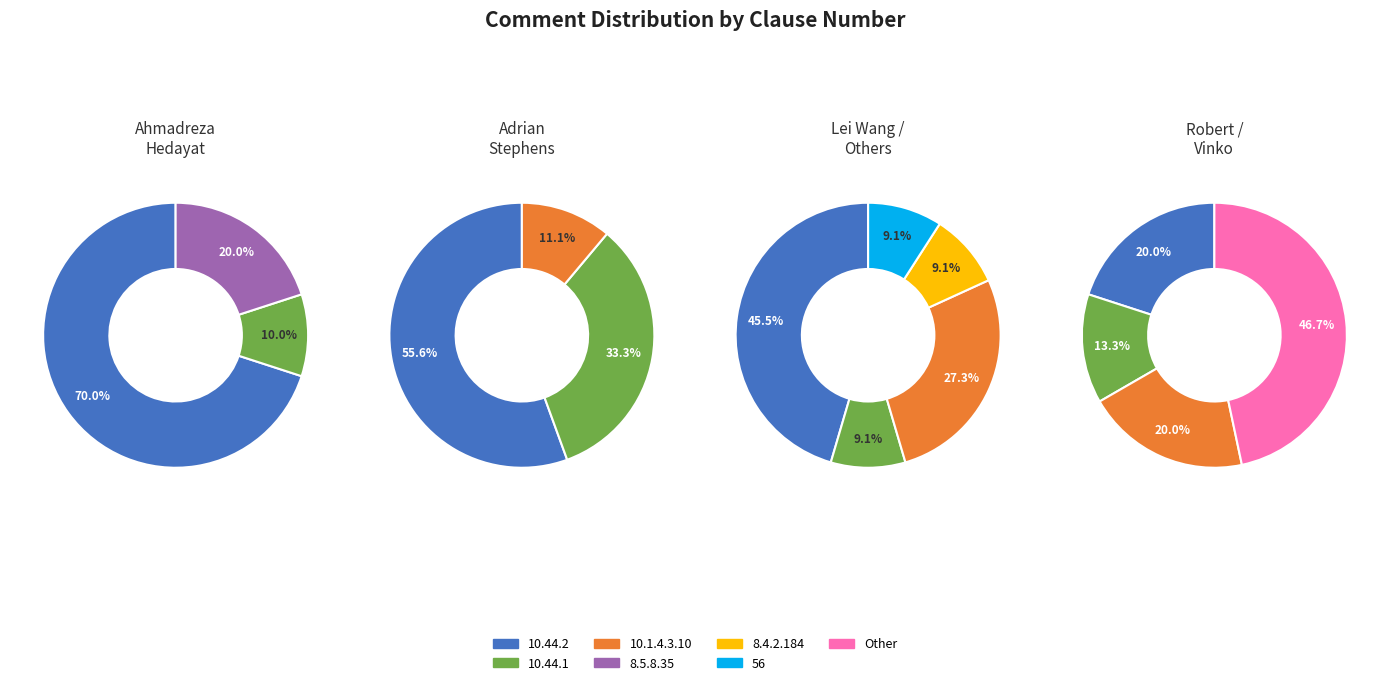

Is it true that 8.4.2.184 is 9% of the pie?

False